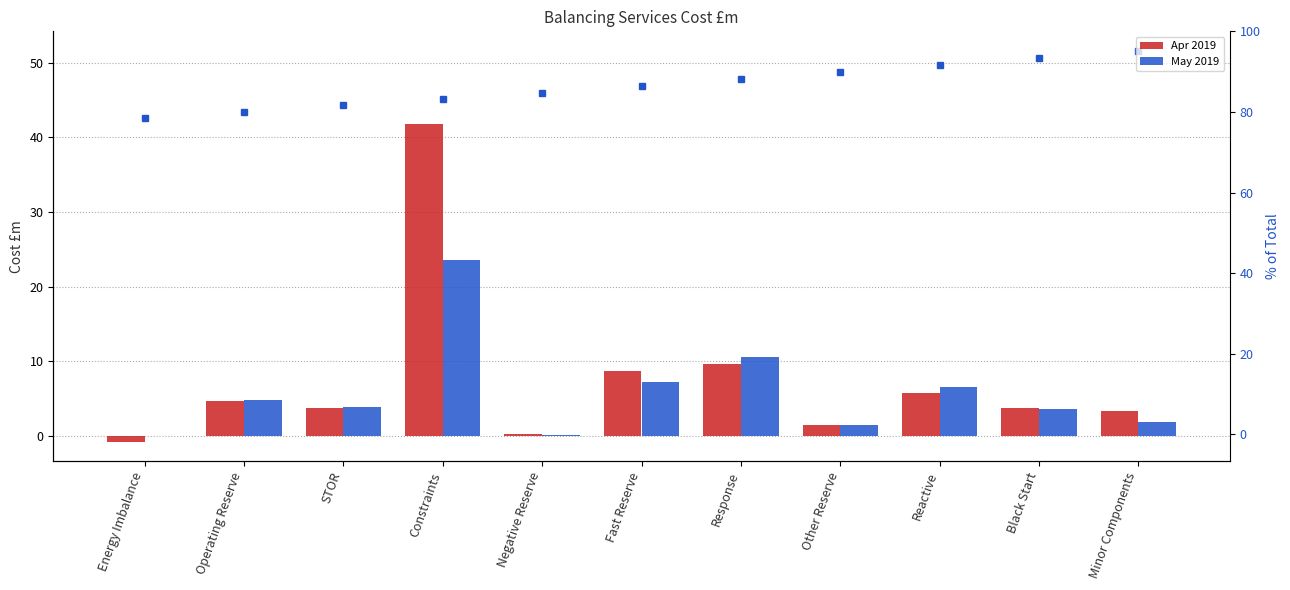

What is the difference between the Apr 2019 values at Response and Minor Components?

6.3